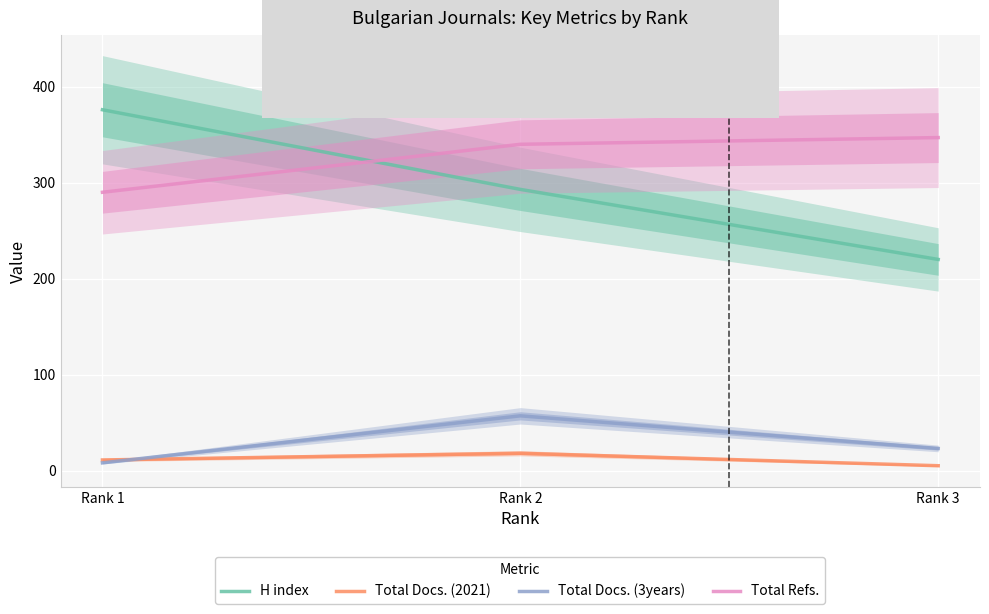

How many categories are shown in the chart?

3